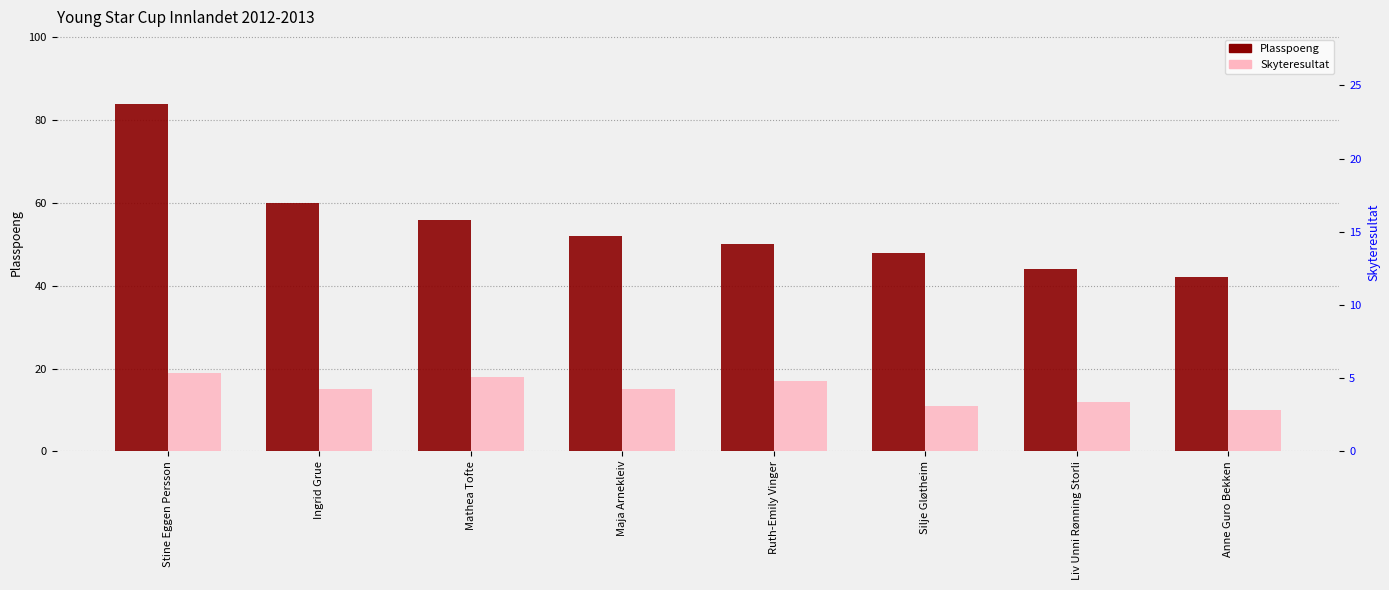

Count the number of data series in this chart.

2